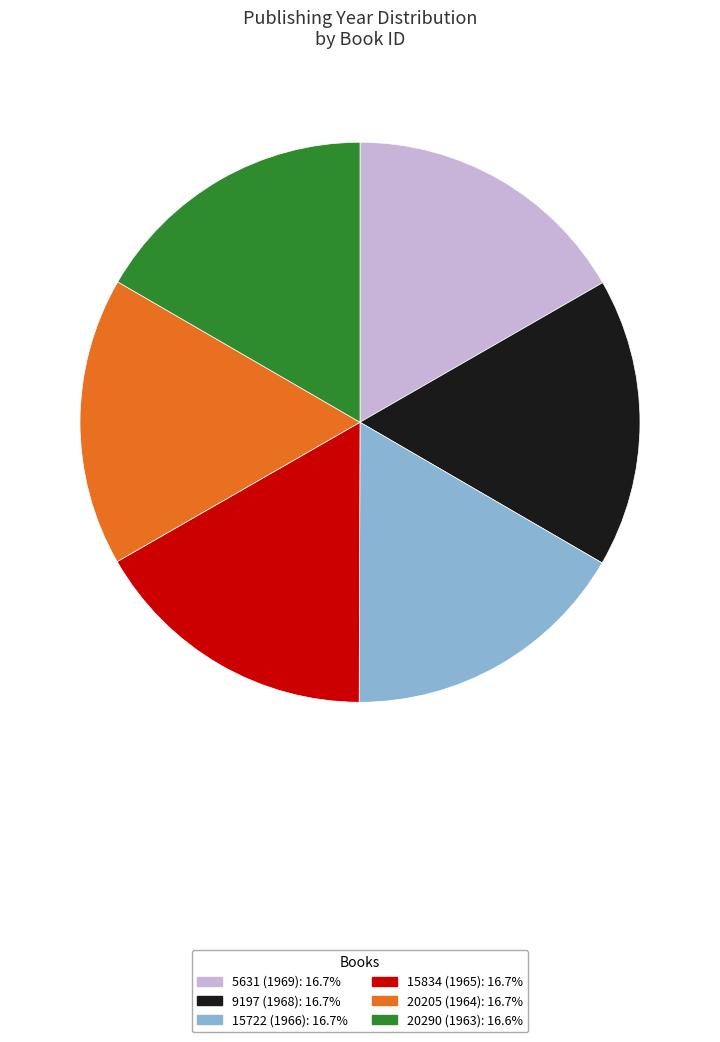

What is the ratio of the value at 20290 to the value at 15722?

1.0